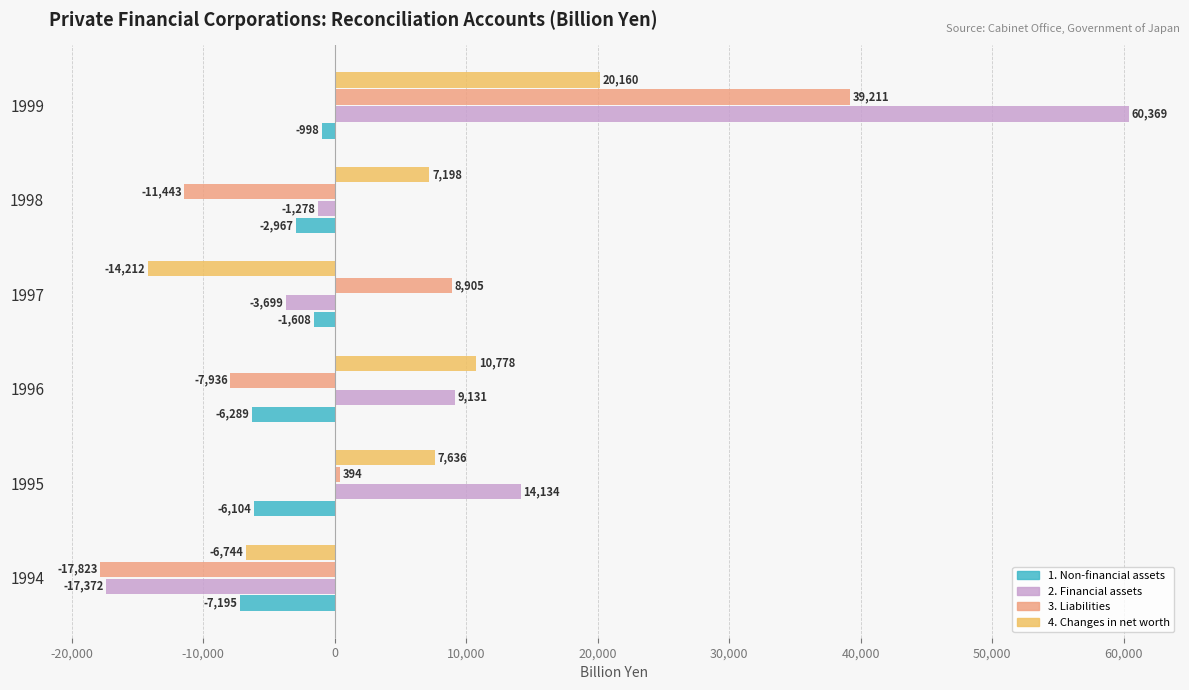

Which series has the largest range (max minus min)?

2. Financial assets